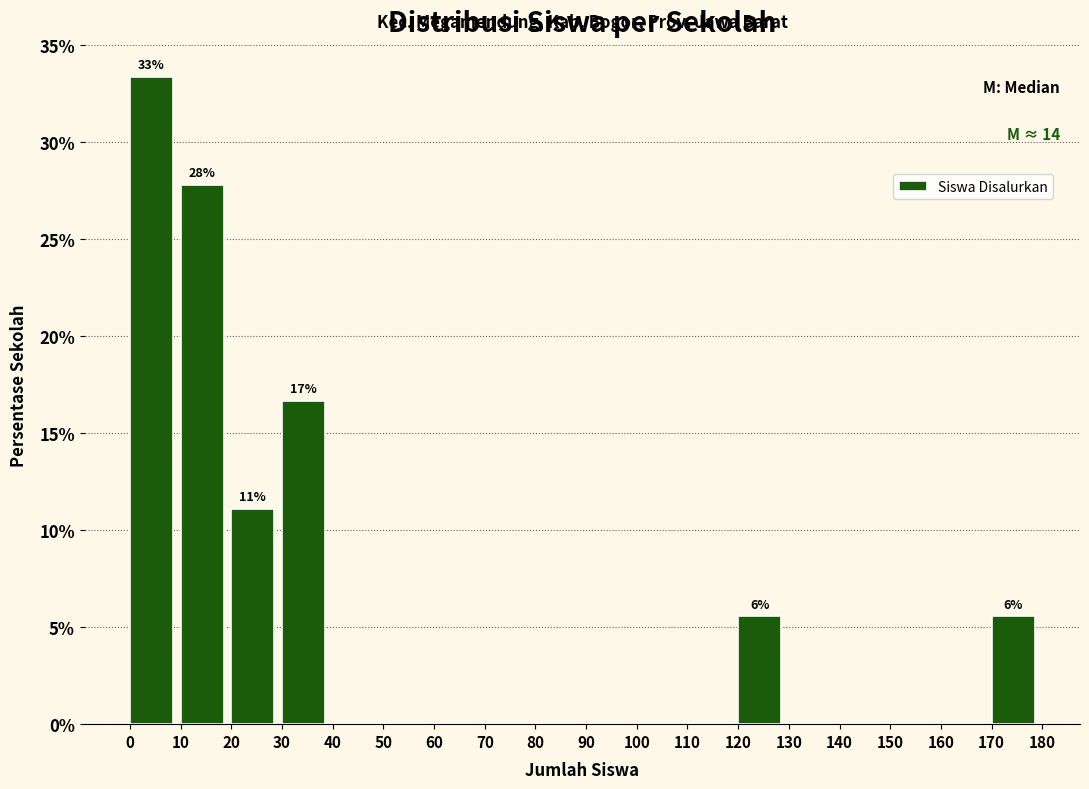

Over which range of the x-axis is the bar tallest?

0 to 10